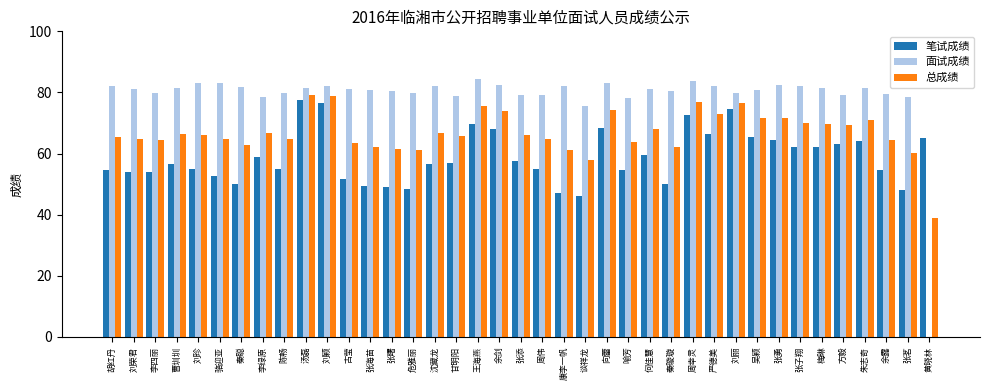

The value of 面试成绩 at 谈祥龙 is 75.5. True or false?

True